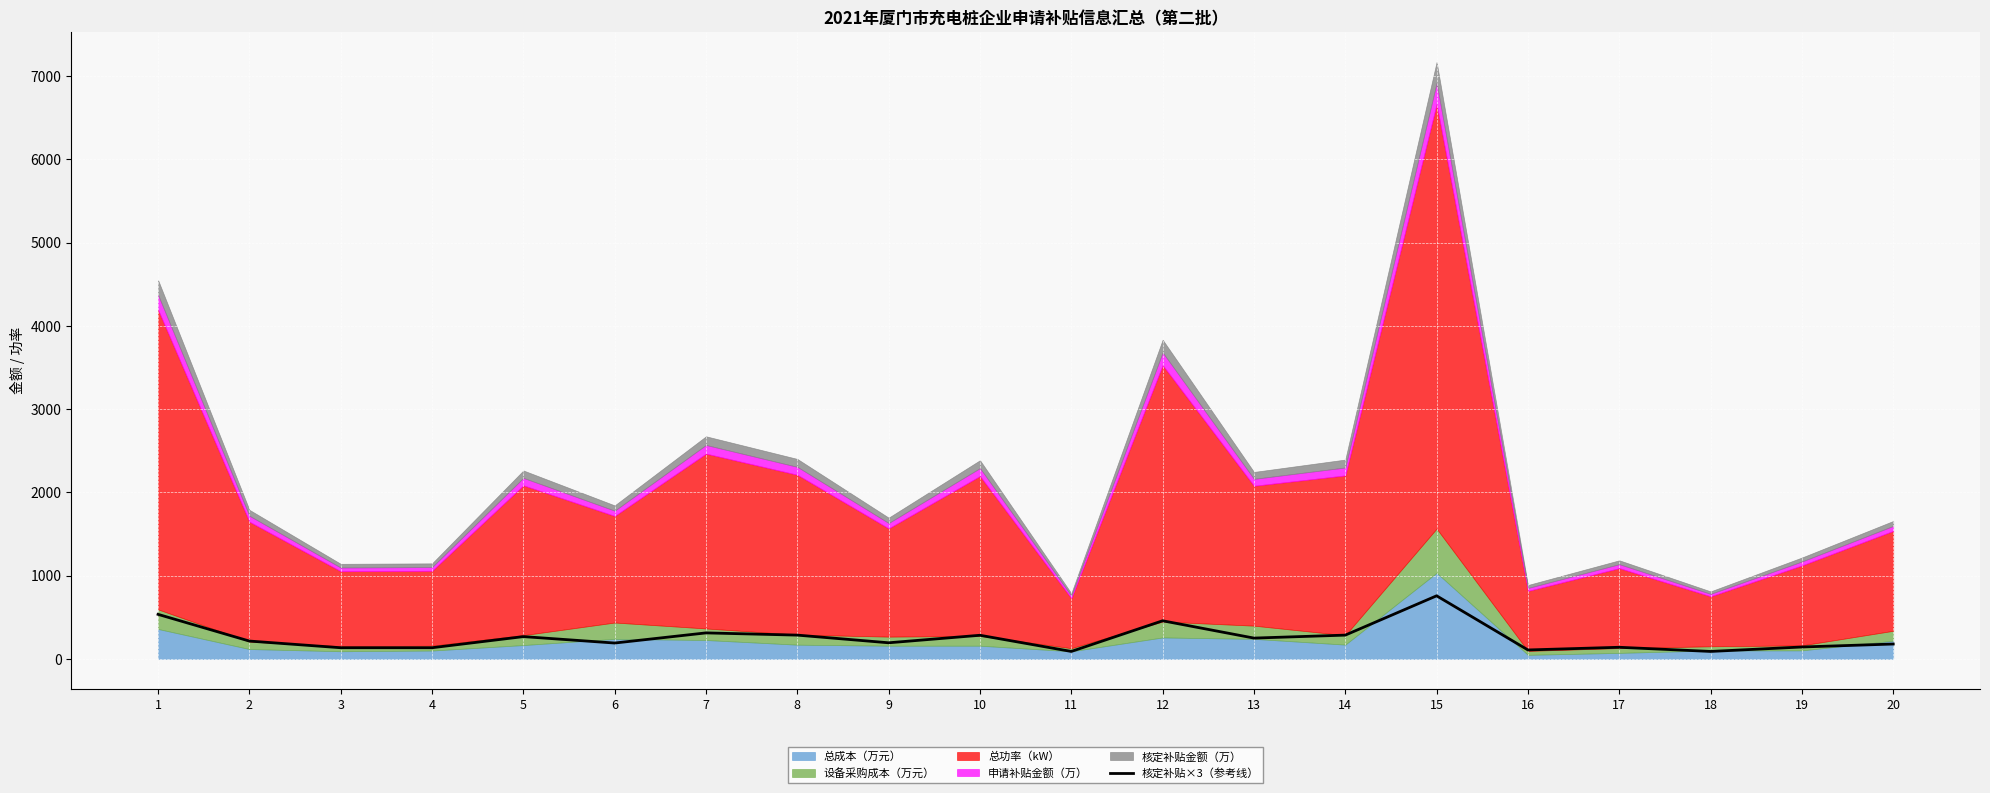

List the labels in order of value, largest first.

15, 1, 12, 7, 8, 14, 10, 5, 13, 2, 9, 6, 20, 19, 17, 3, 4, 16, 11, 18